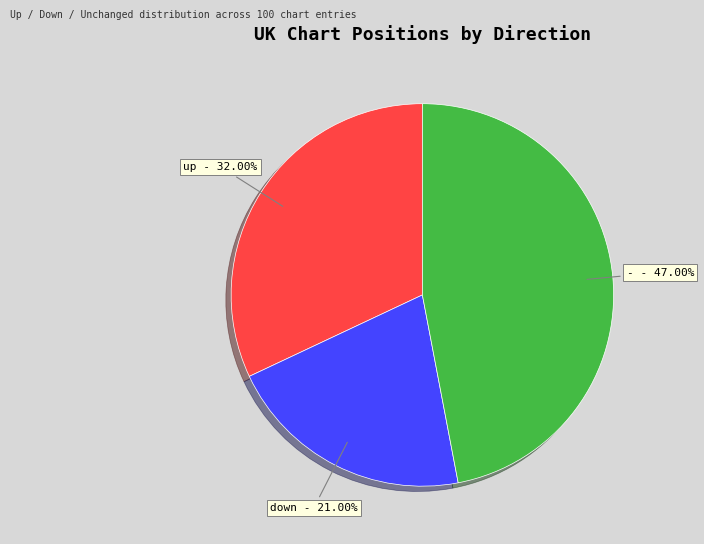

Does any single category account for the majority?

No